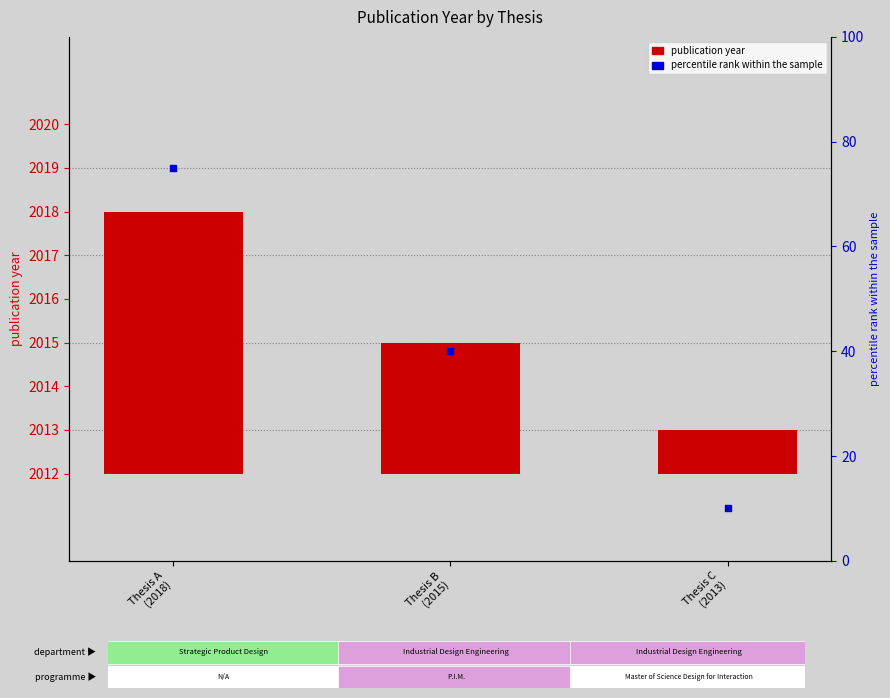

At how many categories does at least one series exceed 7?

3